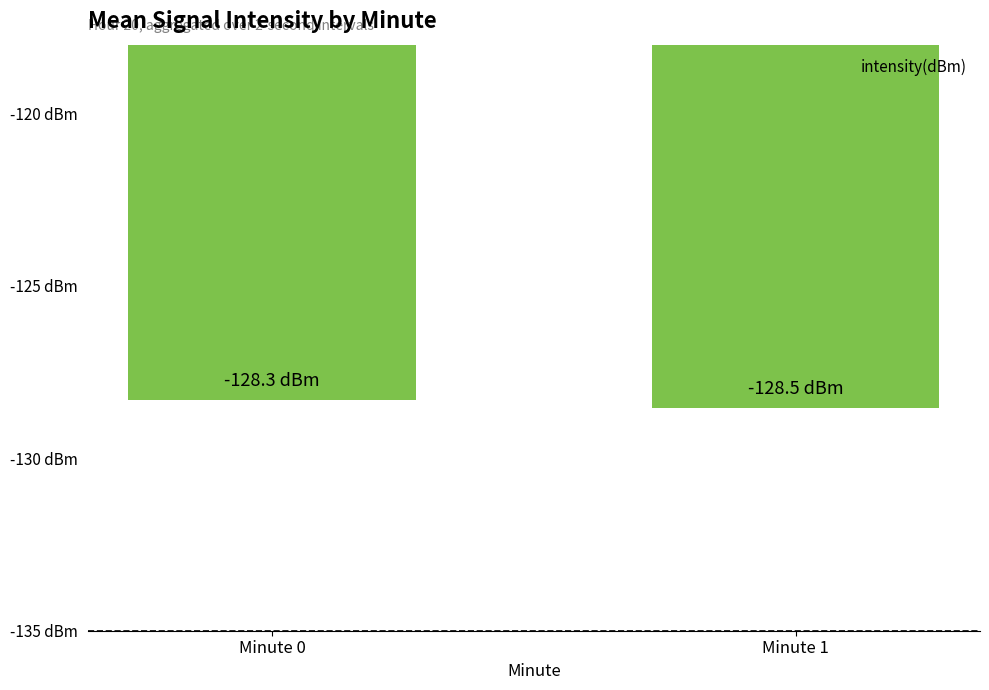

What is the average value?

-128.4